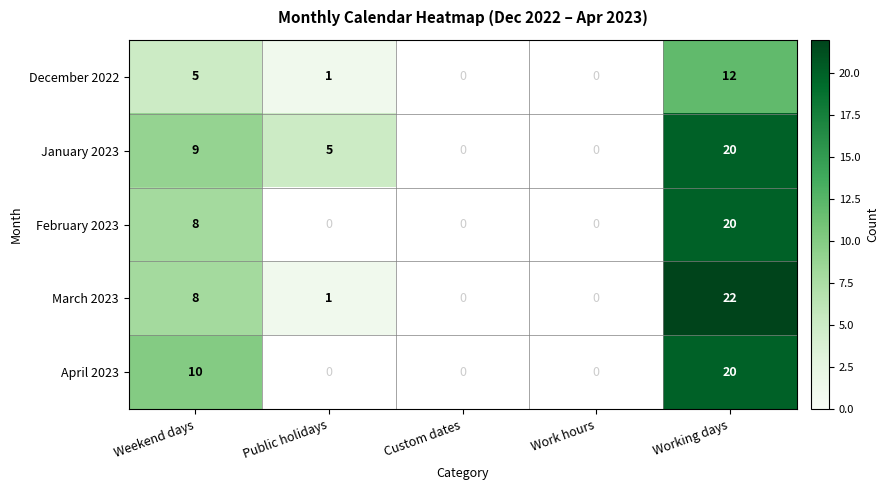

At how many categories does at least one series exceed 5?

2